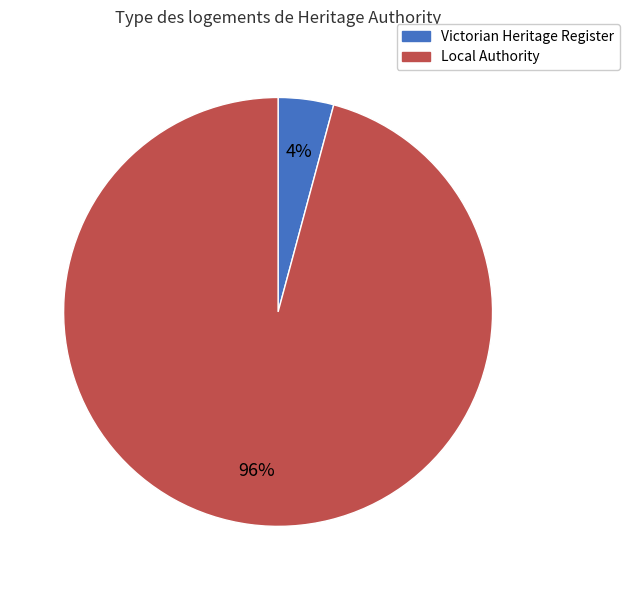

How many slices are in this pie chart?

2